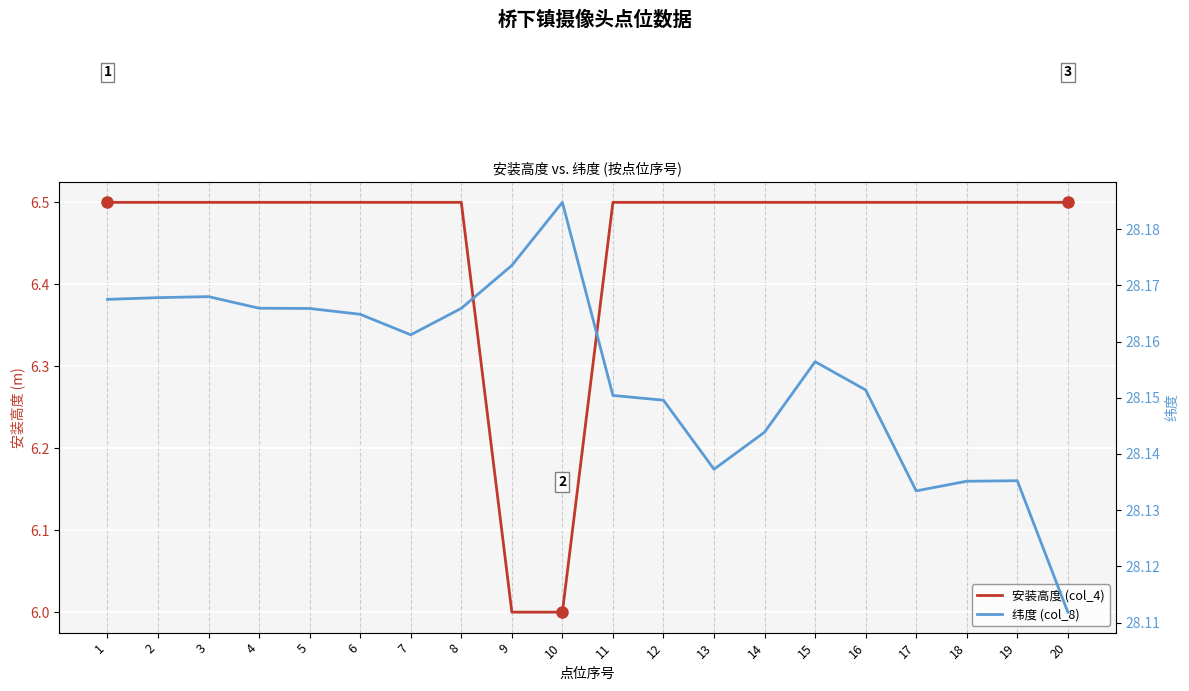

What value does the 纬度 (col_8) series have at 9?

28.2